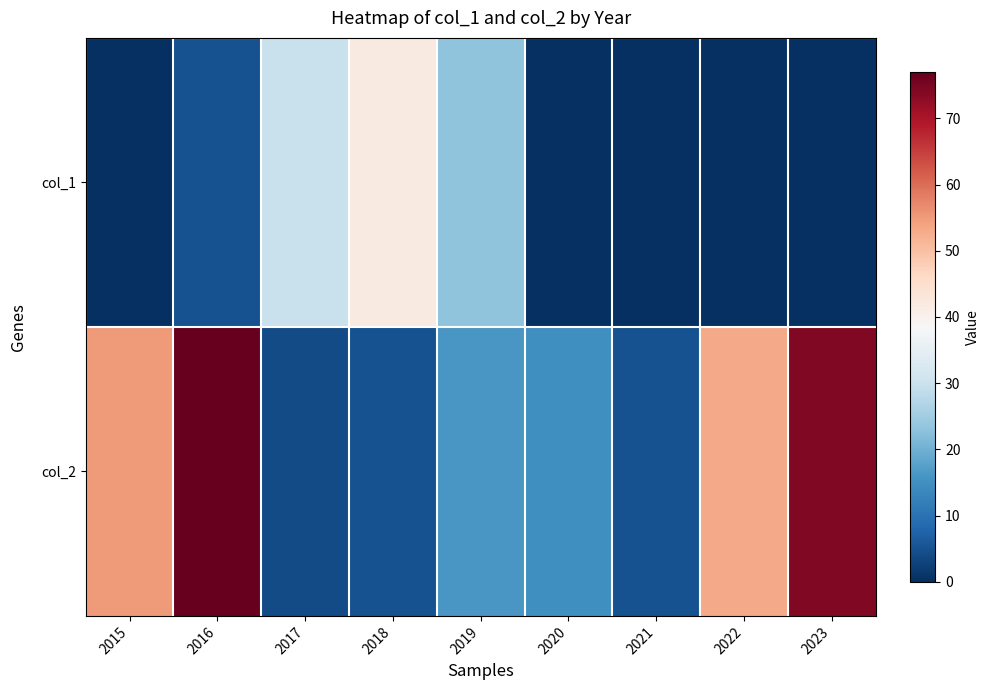

At which category is the sum across all series the highest?

2016